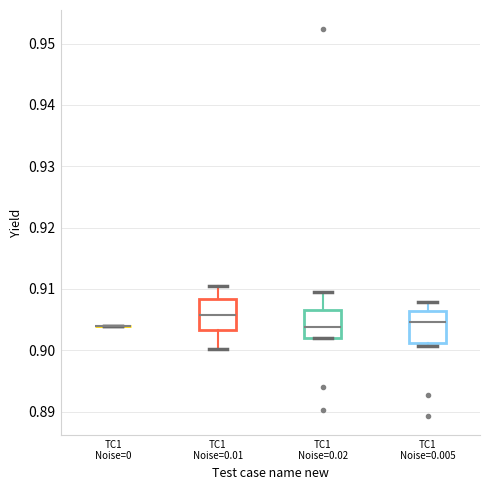

Reading left to right, read every box against the y-axis: the position of its median line, the range the box covers, and the ends of its whiskers. The values are not printed on the chart, so give them approximately, as read against the axis.

TC1 Noise=0: box collapsed to a line at 0.904, whiskers 0.904 to 0.904
TC1 Noise=0.01: median 0.906, box 0.903 to 0.908, whiskers 0.900 to 0.910
TC1 Noise=0.02: median 0.904, box 0.902 to 0.906, whiskers 0.902 to 0.909
TC1 Noise=0.005: median 0.905, box 0.901 to 0.906, whiskers 0.901 (just below the box's lower edge) to 0.908